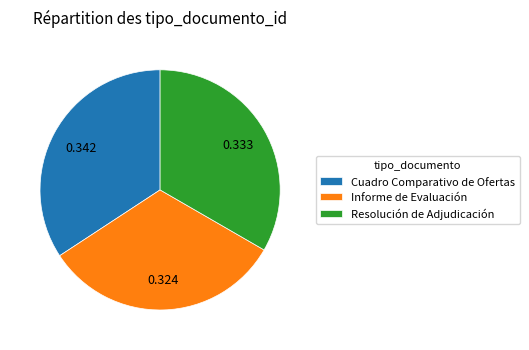

Rank the categories by value from lowest to highest.

Informe de Evaluación, Resolución de Adjudicación, Cuadro Comparativo de Ofertas